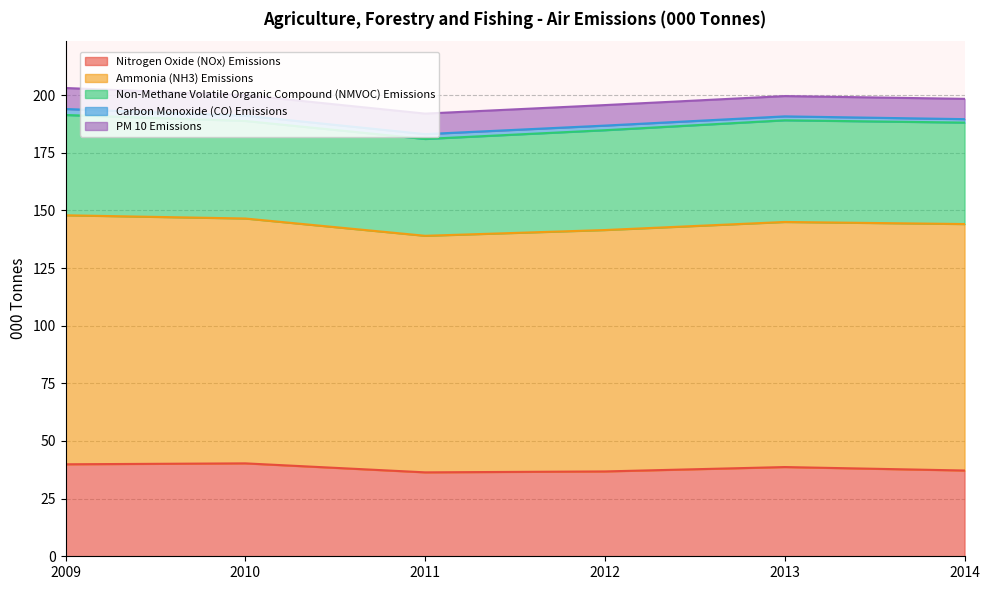

What are all the series names shown in the legend?

Nitrogen Oxide (NOx) Emissions, Ammonia (NH3) Emissions, Non-Methane Volatile Organic Compound (NMVOC) Emissions, Carbon Monoxide (CO) Emissions, PM 10 Emissions